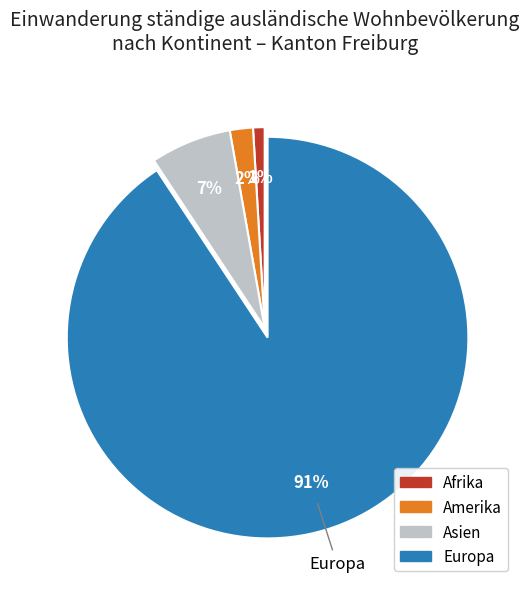

Combined, do Europa and Afrika account for over 50%?

Yes